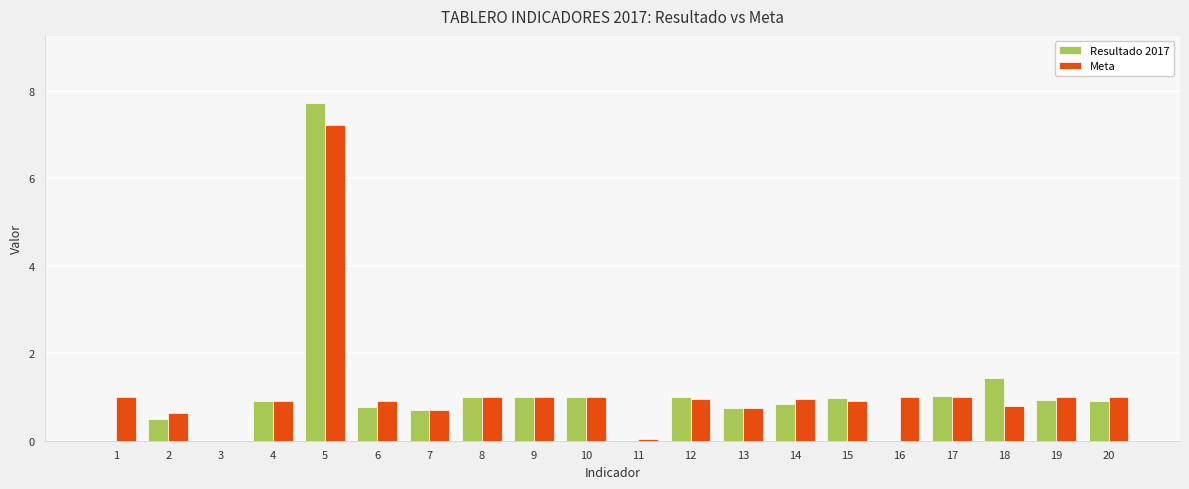

What is the maximum value for Meta?

7.2